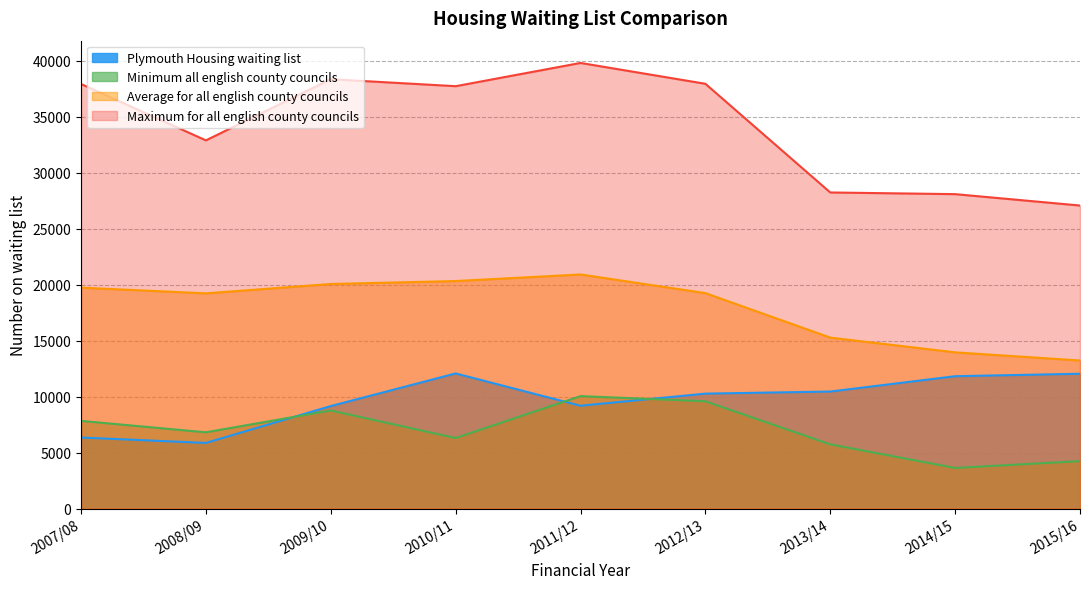

Reading right to left, what are all the values shown in this chart?

Plymouth Housing waiting list: 12037	11818	10449	10263	9182	12065	9153	5862	6344
Minimum all english county councils: 4237	3627	5735	9581	10040	6299	8759	6811	7830
Average for all english county councils: 13222	13949	15265	19237	20901	20314	20051	19216	19724
Maximum for all english county councils: 27055	28071	28221	37923	39783	37708	38332	32871	37905